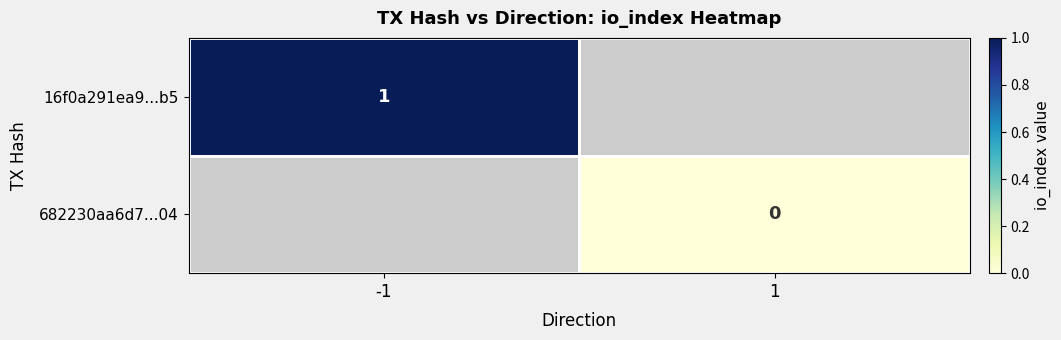

True or false: 16f0a291ea9...b5 has a value of 1 at -1.

True